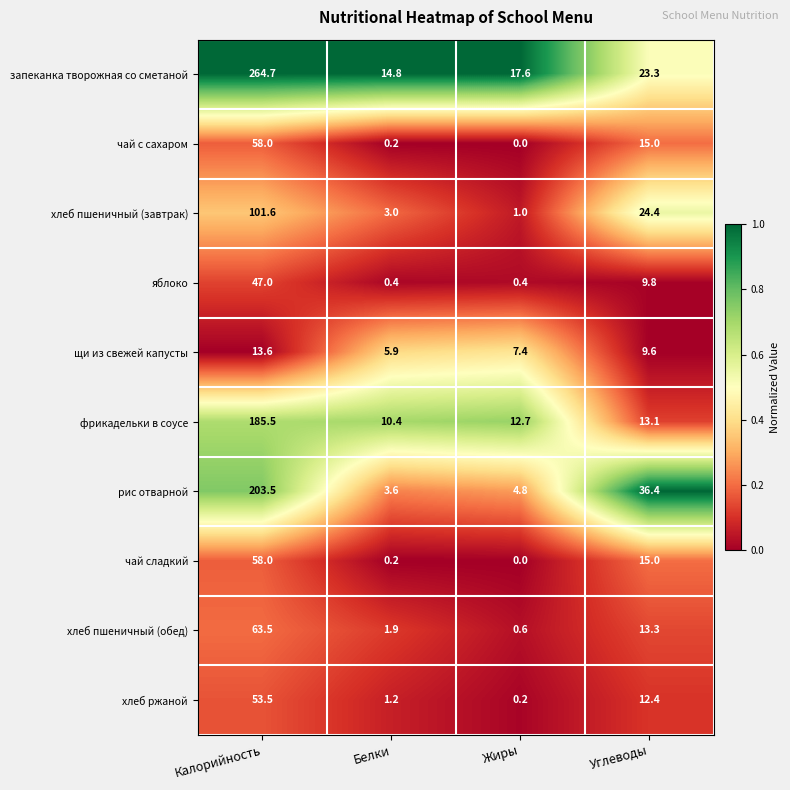

The value of фрикадельки в соусе at Белки is 17.4. True or false?

False